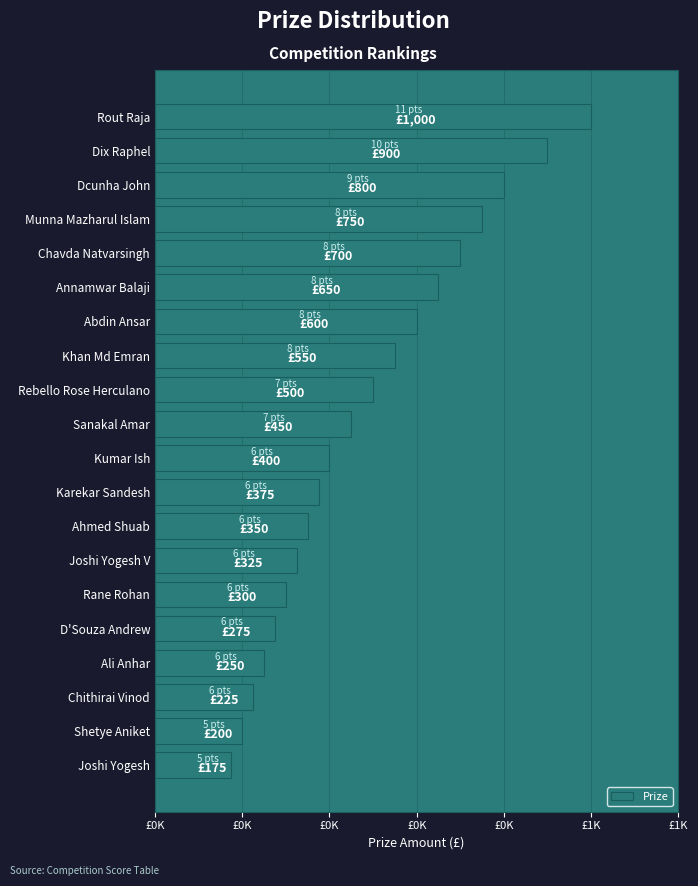

Are the bars horizontal?

Yes